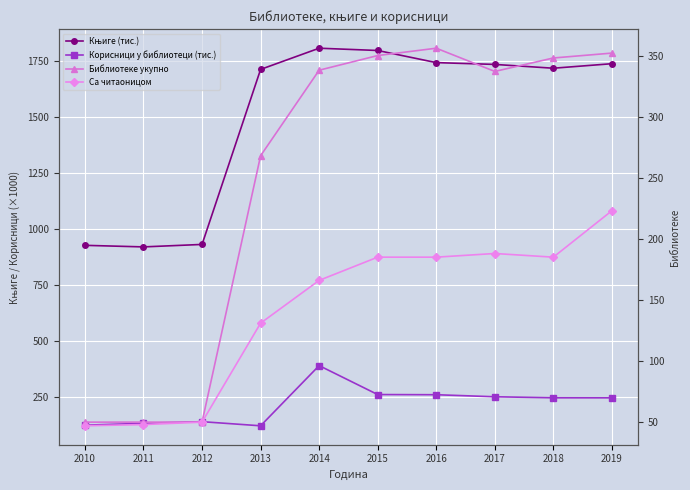

Which label corresponds to the smallest value in the chart?

2010